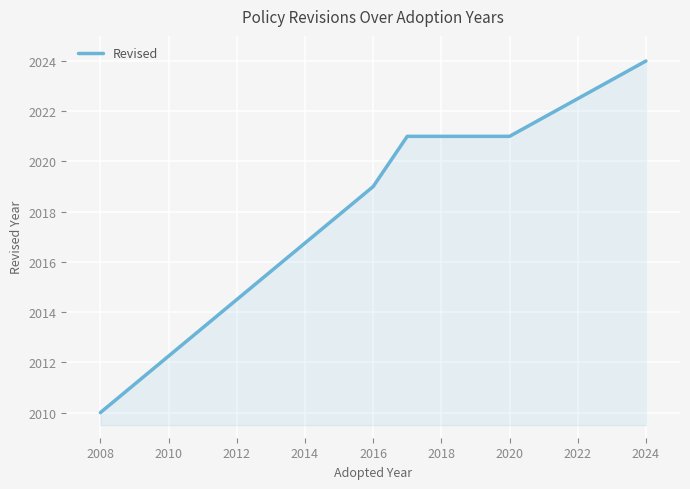

How many lines are shown in the chart?

1